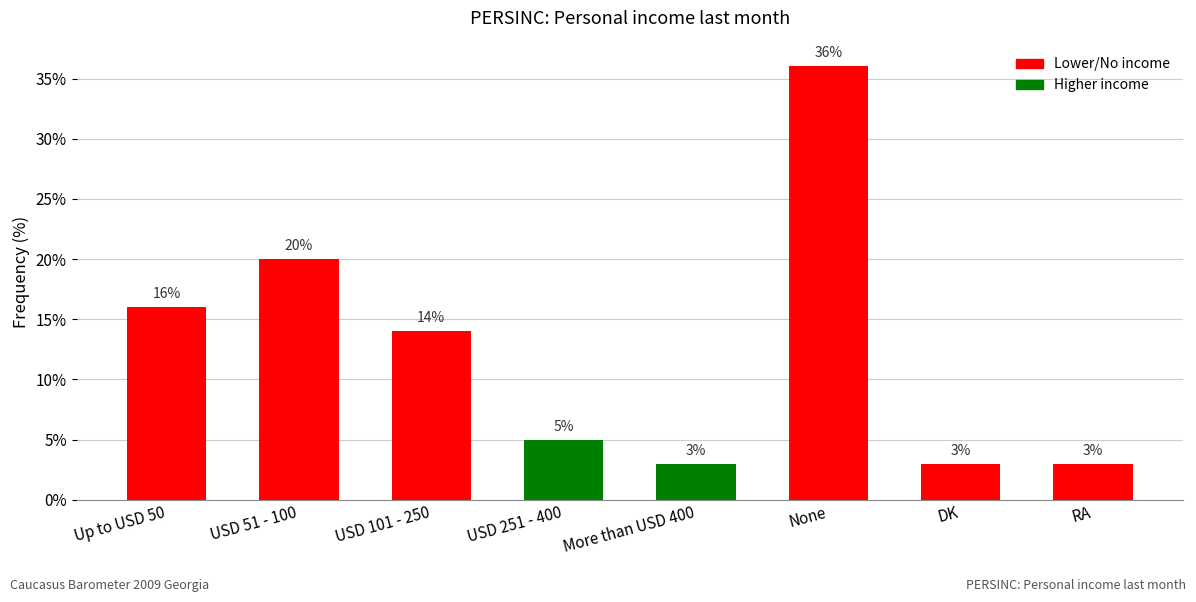

At which label does the data first exceed 14?

Up to USD 50